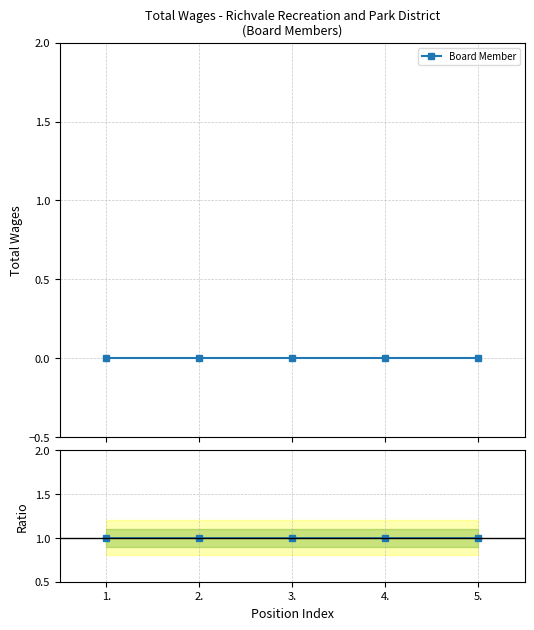

True or false: Ratio and Board Member cross at least once.

False